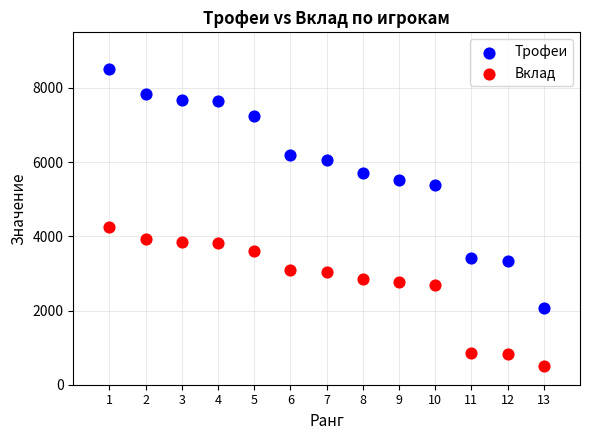

Which series has the largest Y range (max minus min)?

Трофеи